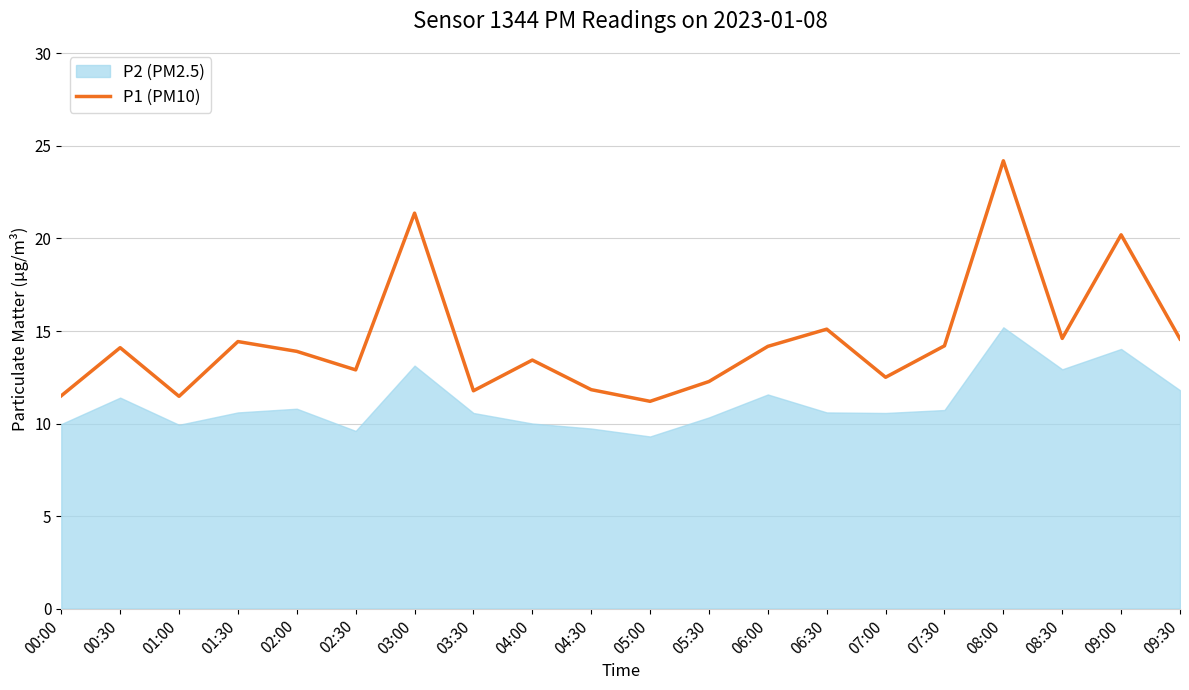

Reading left to right, list all the values displayed in this chart.

00:00=11.5	00:30=14.1	01:00=11.5	01:30=14.4	02:00=13.9	02:30=12.9	03:00=21.4	03:30=11.8	04:00=13.4	04:30=11.8	05:00=11.2	05:30=12.3	06:00=14.2	06:30=15.1	07:00=12.5	07:30=14.2	08:00=24.2	08:30=14.6	09:00=20.2	09:30=14.6